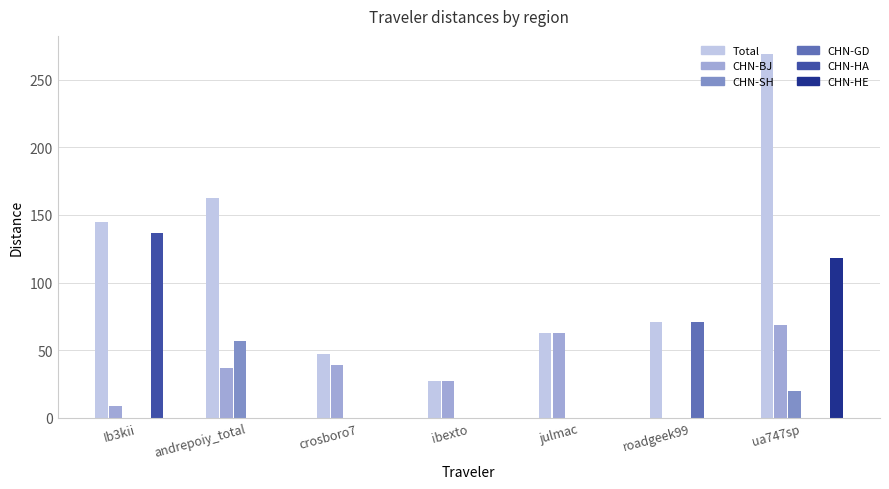

How many series are shown in this chart?

6